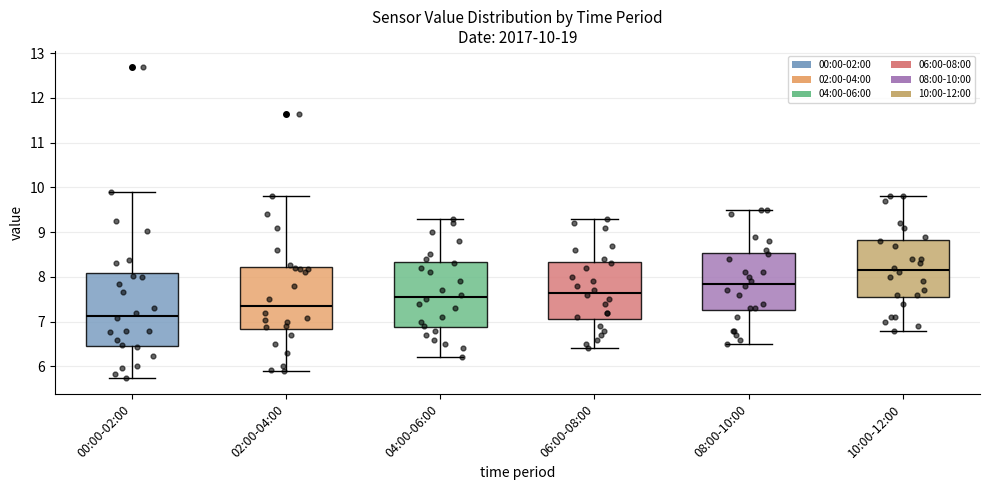

Comparing the boxes themselves (not the whiskers), which one is the tallest?

00:00-02:00